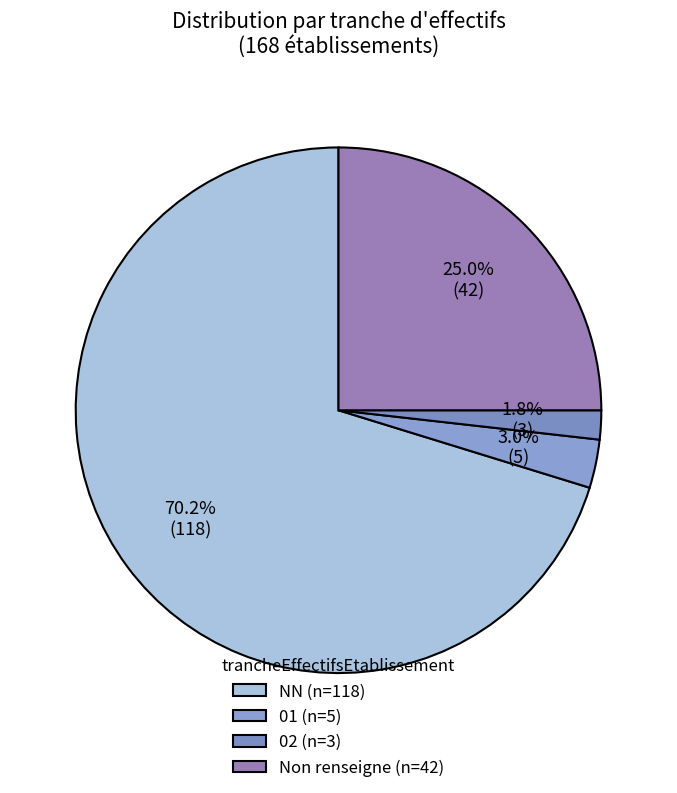

How many segments does this pie chart have?

4